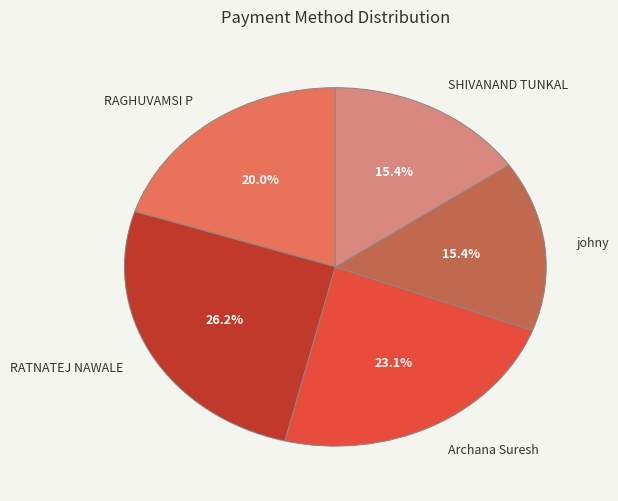

To the nearest percent, what is the difference between the RAGHUVAMSI P and RATNATEJ NAWALE slice percentages?

6%